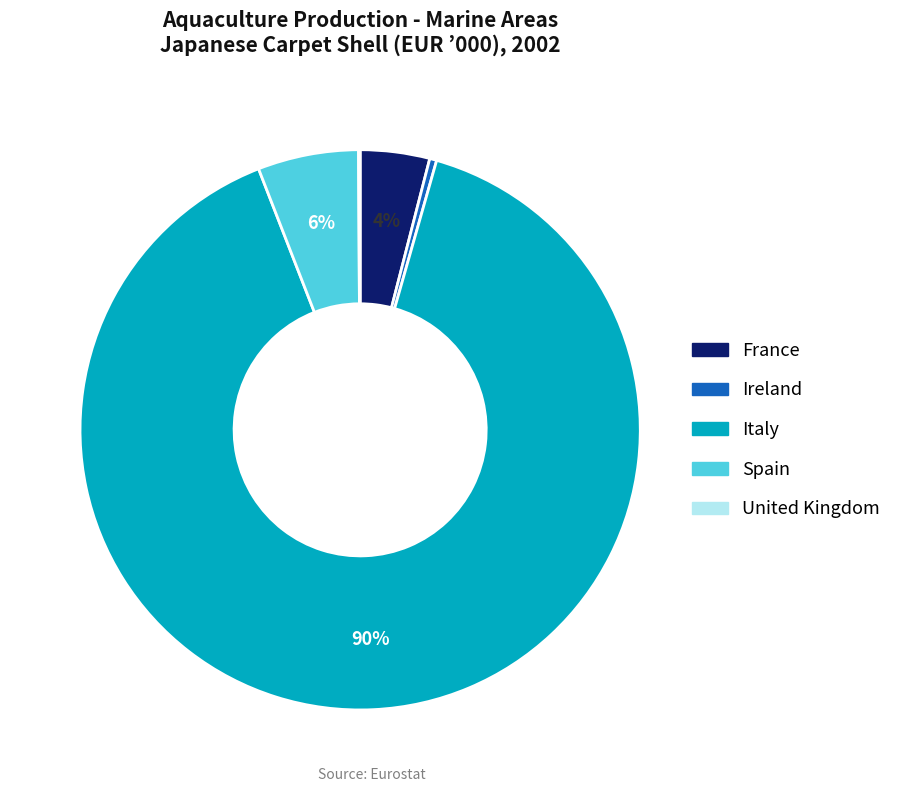

The Italy slice represents 75% of the pie. True or false?

False